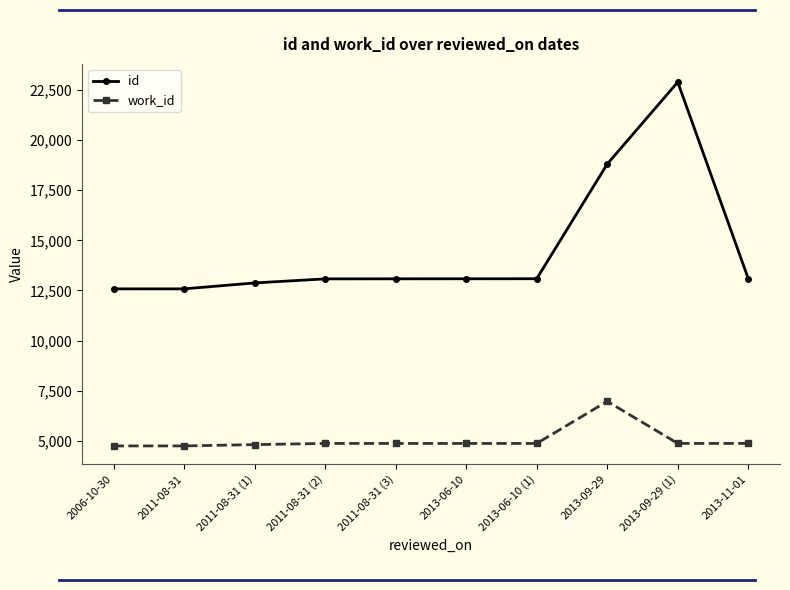

What is the difference between the maximum and minimum values in the id series?

10306